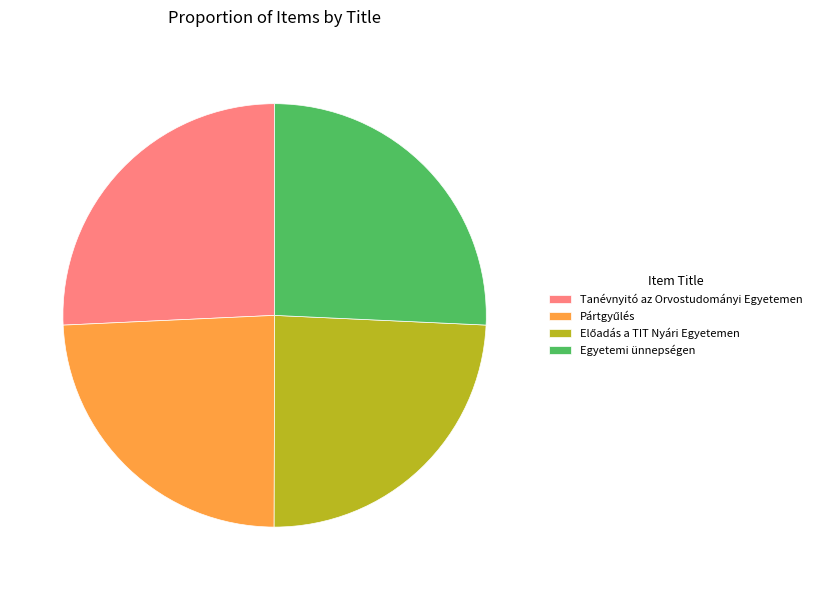

Is it true that Tanévnyitó az Orvostudományi Egyetemen is 26% of the pie?

True